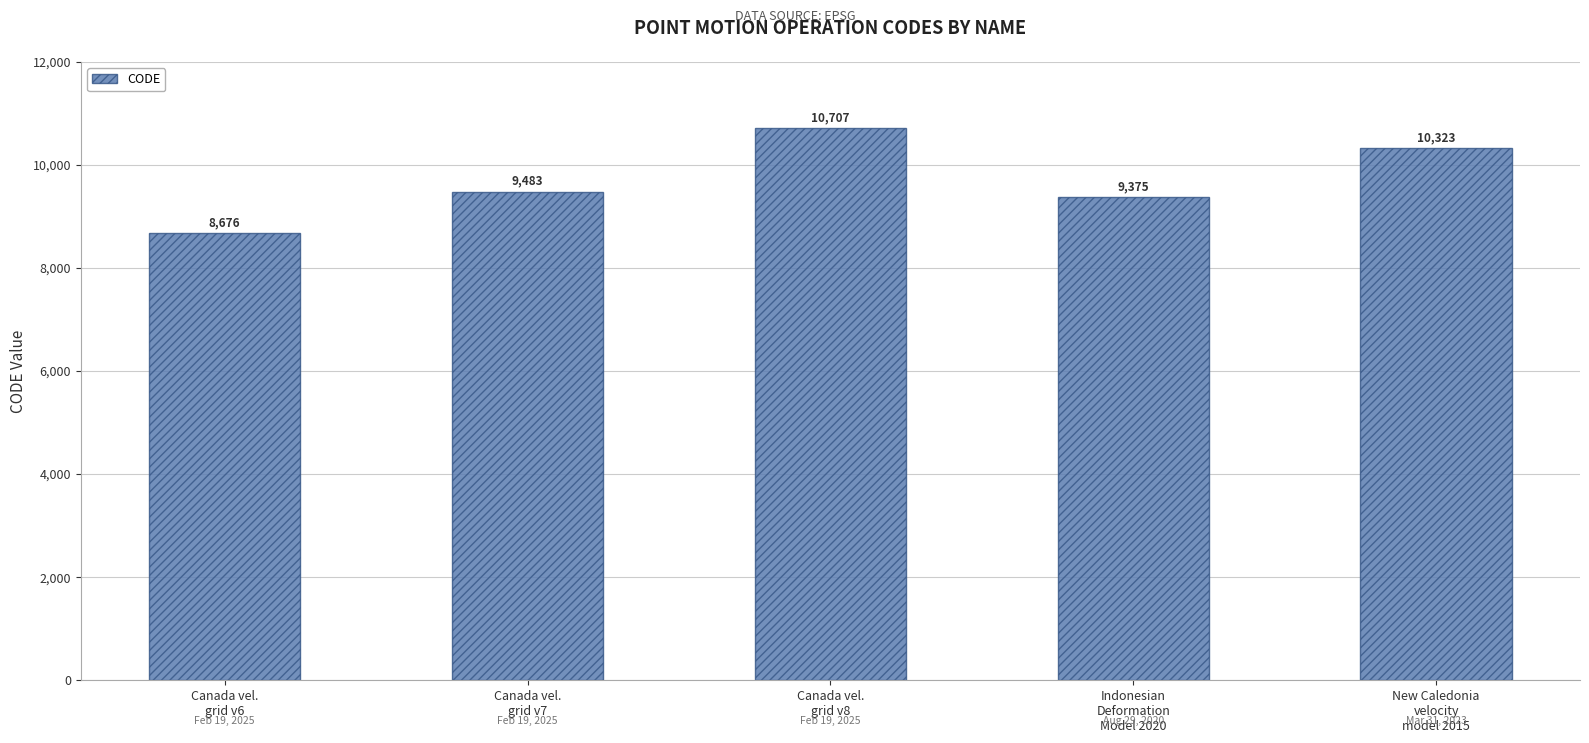

Count the number of data series in this chart.

1